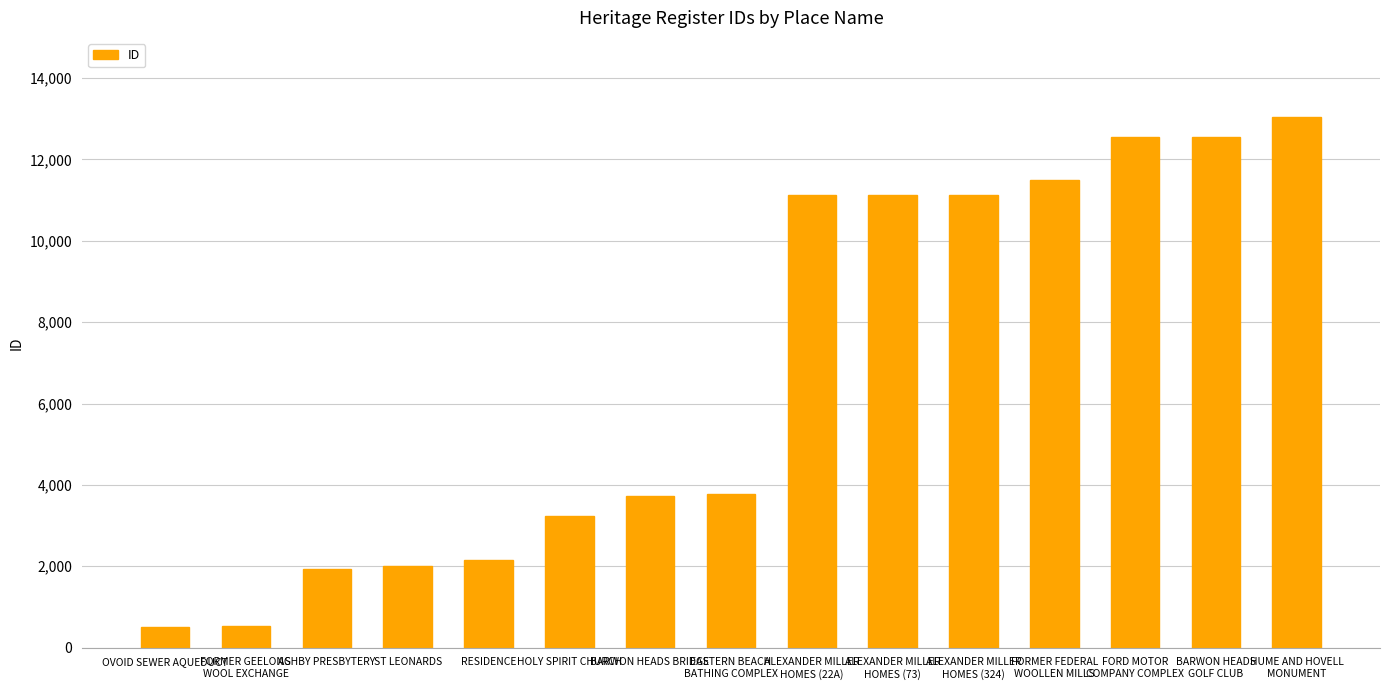

What is the sum of all values?

100849